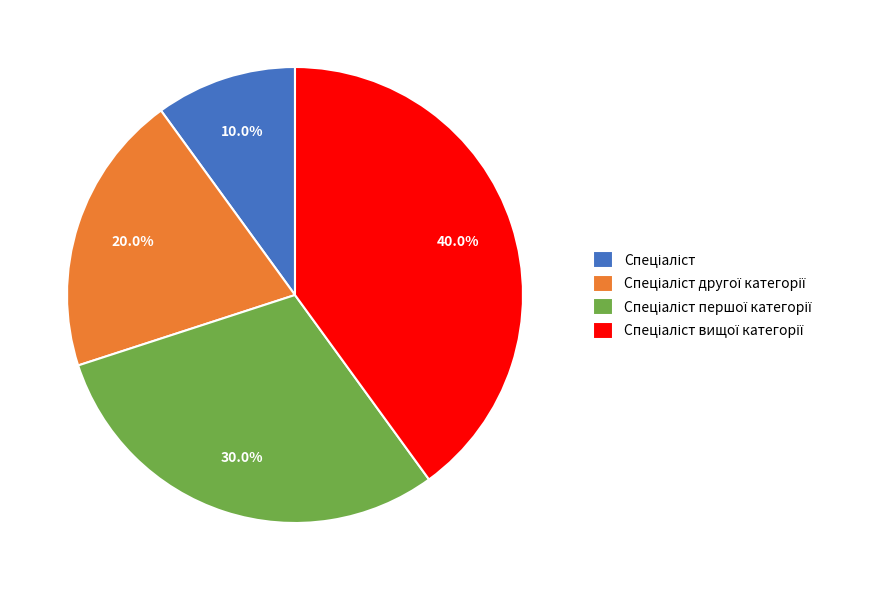

Is there a majority slice in this chart?

No